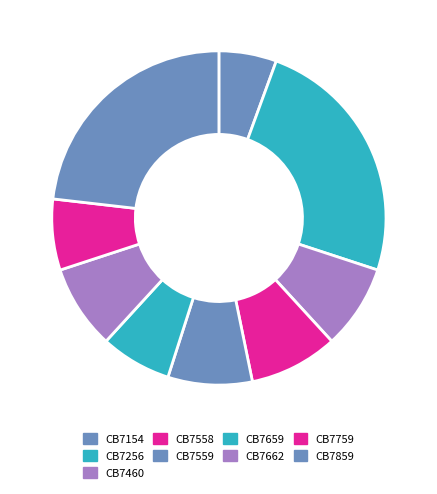

How many segments does this pie chart have?

9